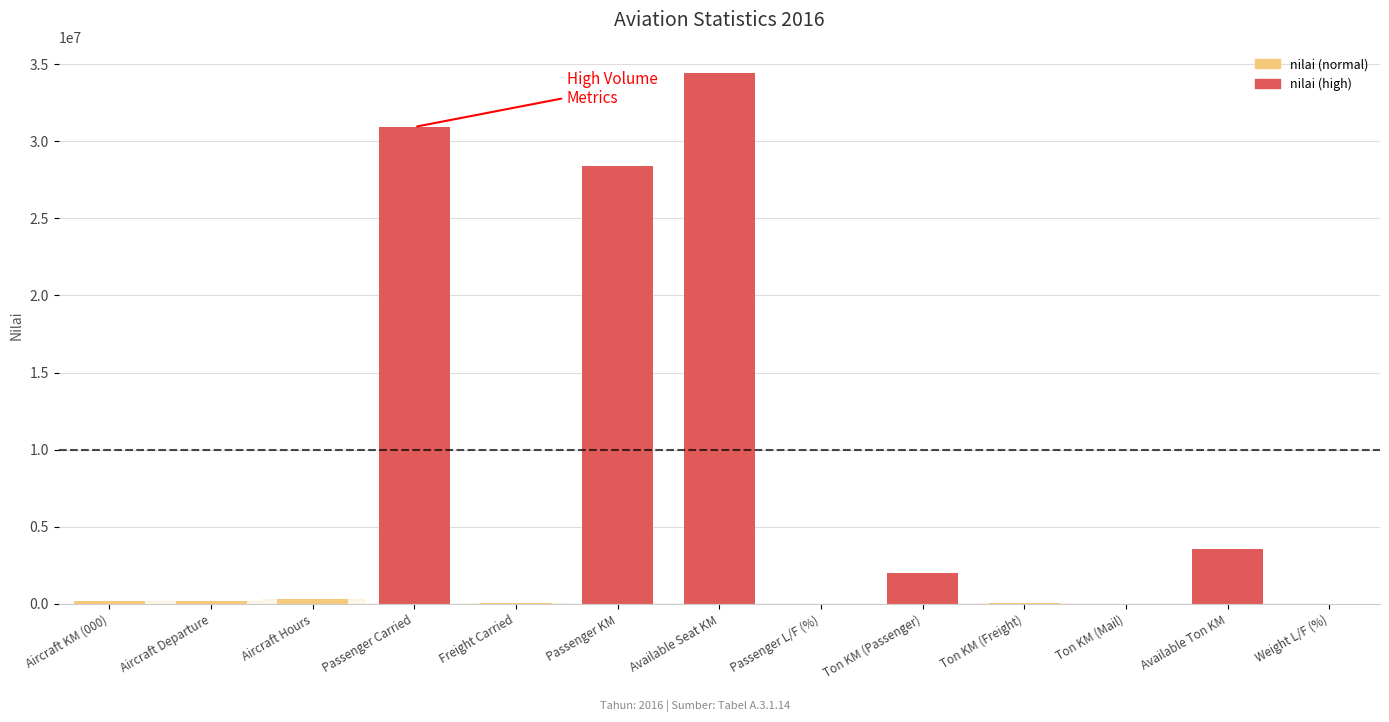

What is the greatest value displayed?

34400130